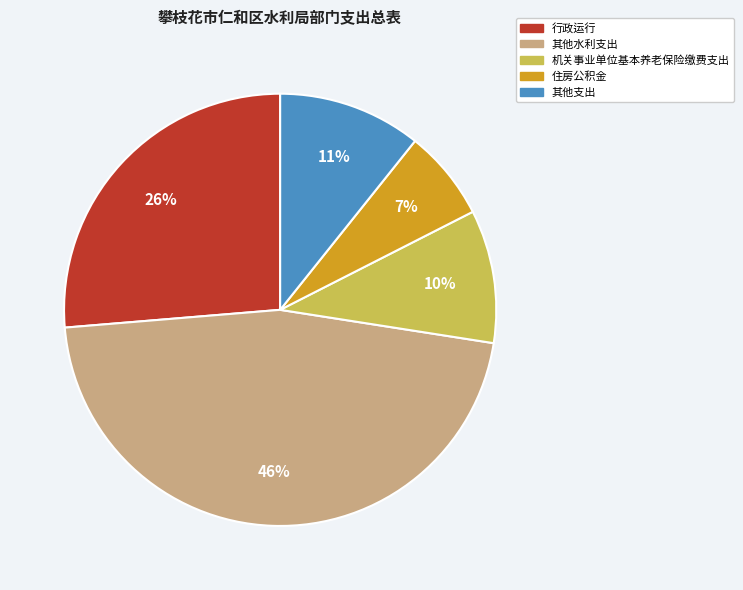

Is there a majority slice in this chart?

No